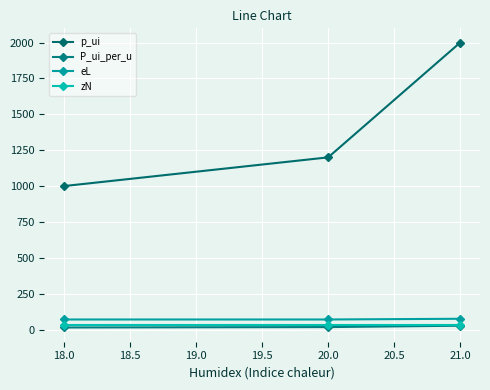

At which label does P_ui_per_u first exceed 17?

20.0